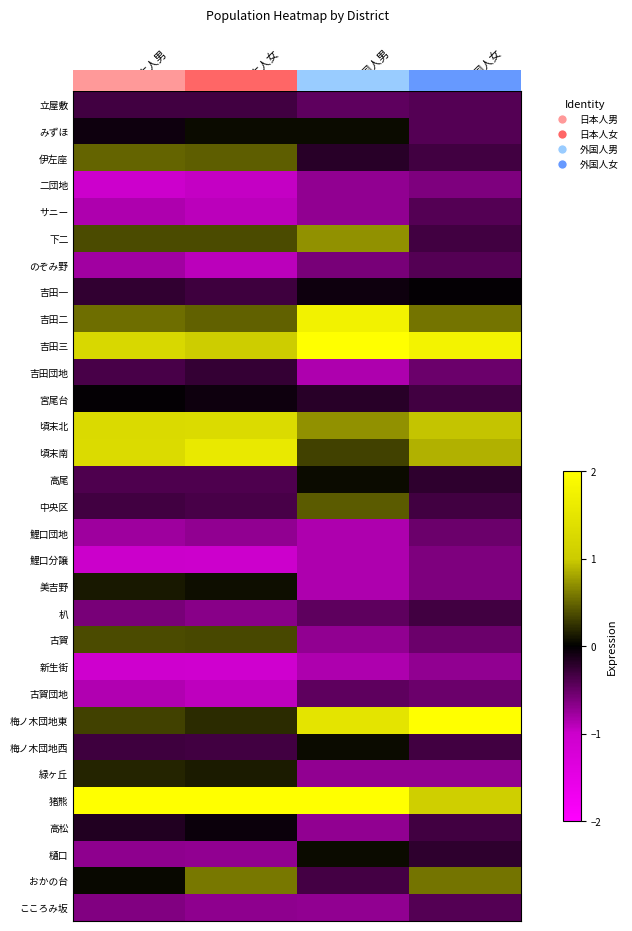

At which category is the sum across all series the highest?

日本人男